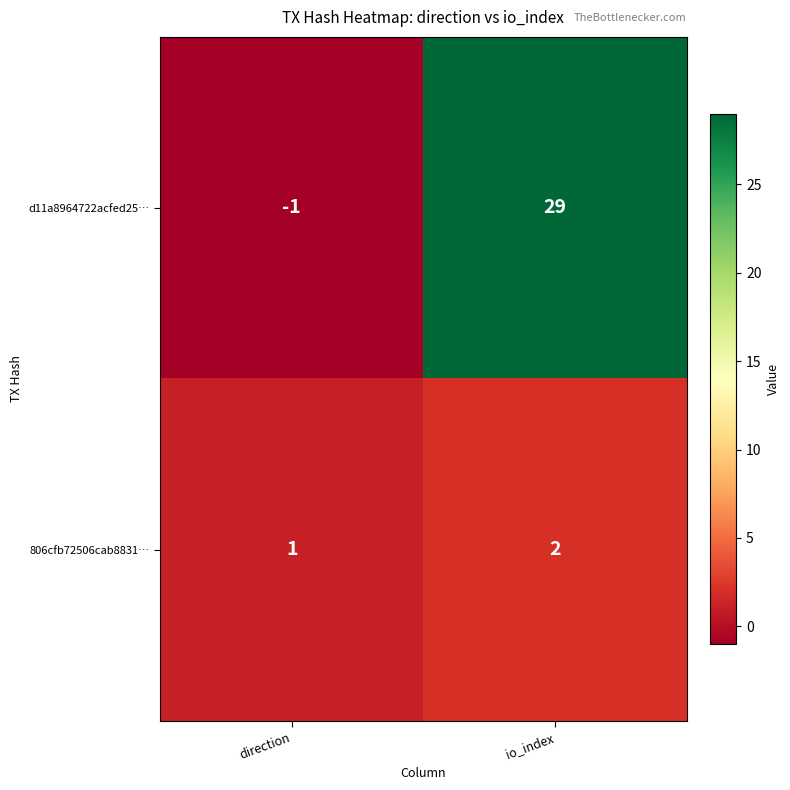

Rank the series by their average value, from lowest to highest.

806cfb72506cab8831…, d11a8964722acfed25…